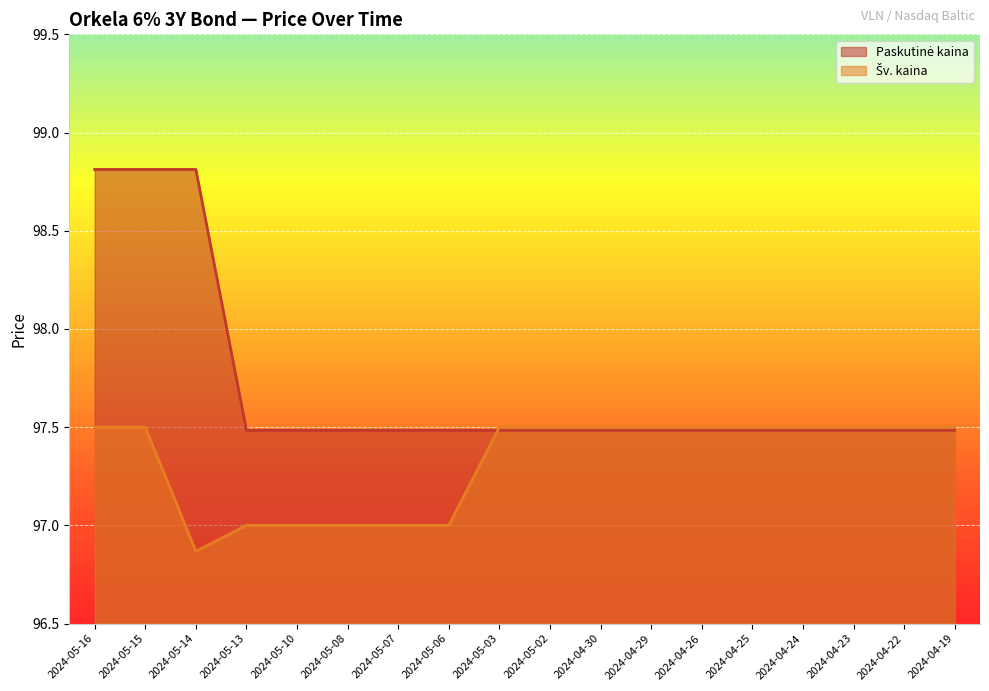

What is the approximate value of Paskutinė kaina at 2024-05-06?

97.5